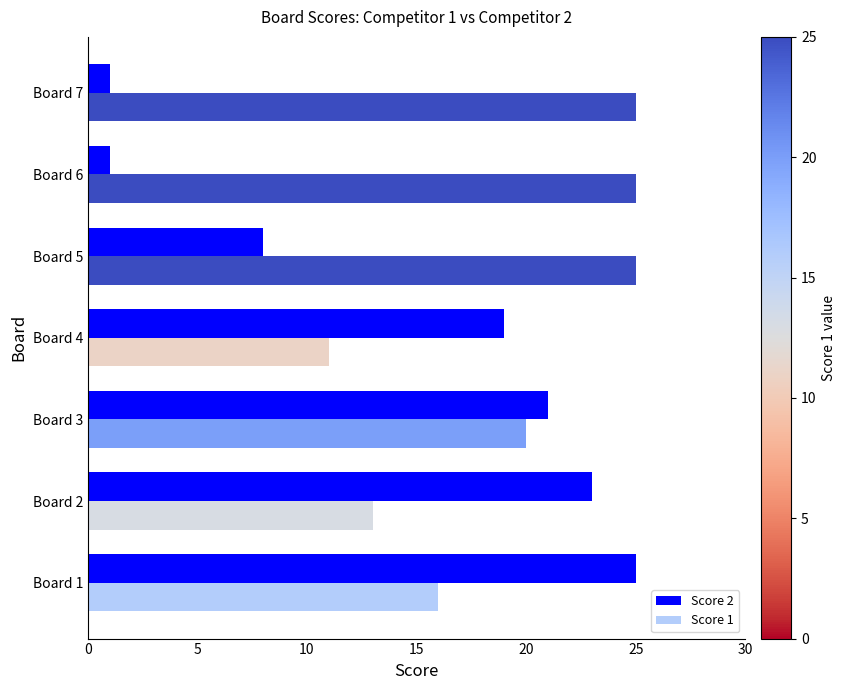

What is the maximum value for Score 2?

25